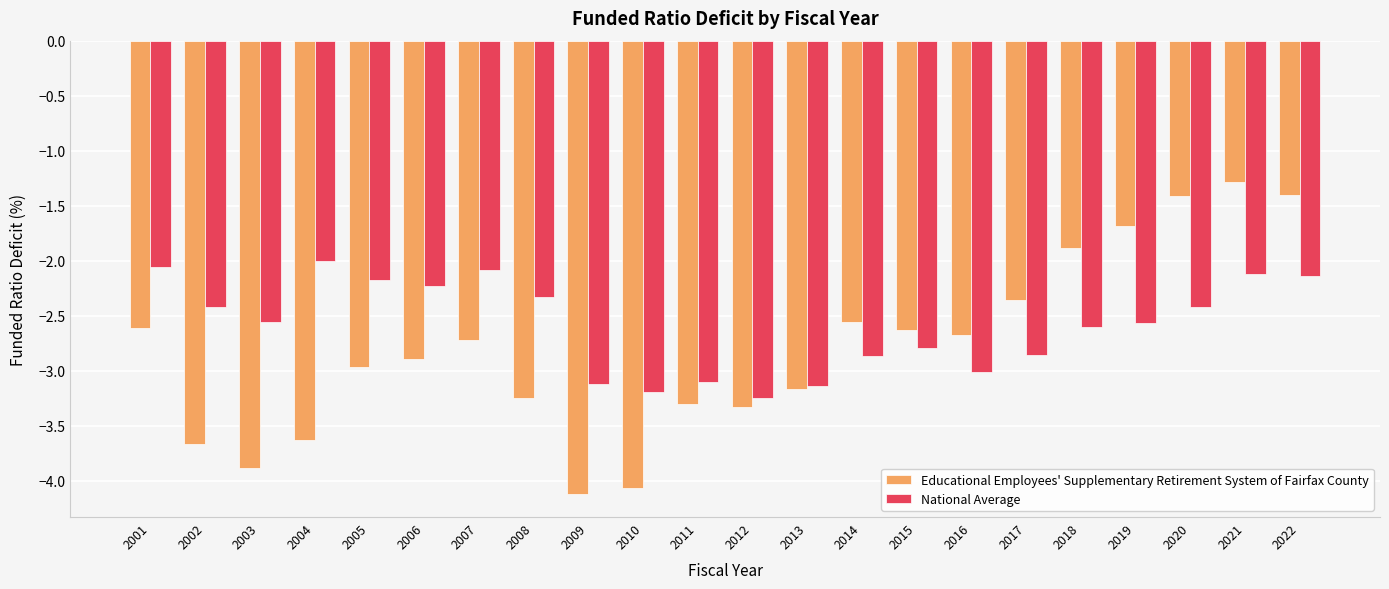

Which series changed the most between 2009 and 2021?

Educational Employees' Supplementary Retirement System of Fairfax County